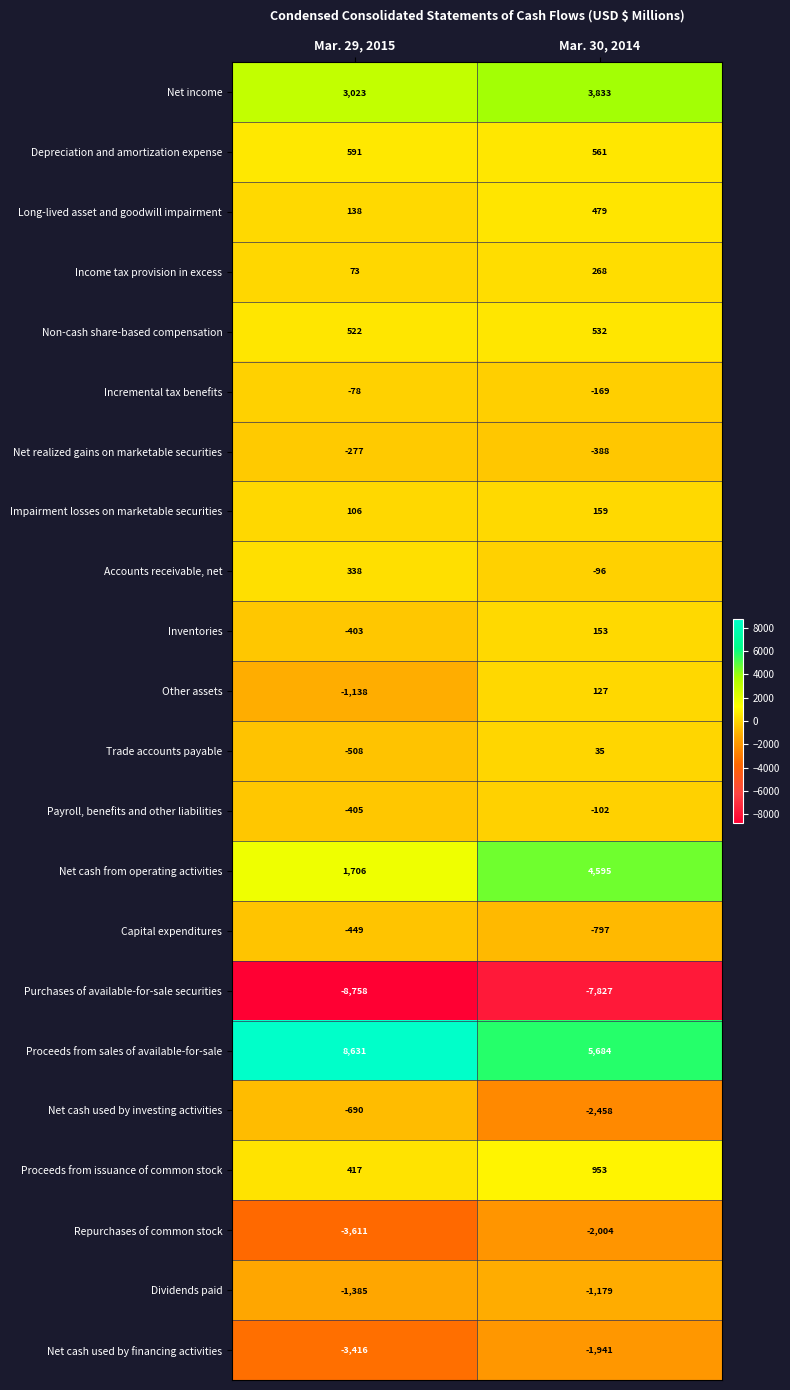

Which category has the lowest value across all series?

Mar. 29, 2015